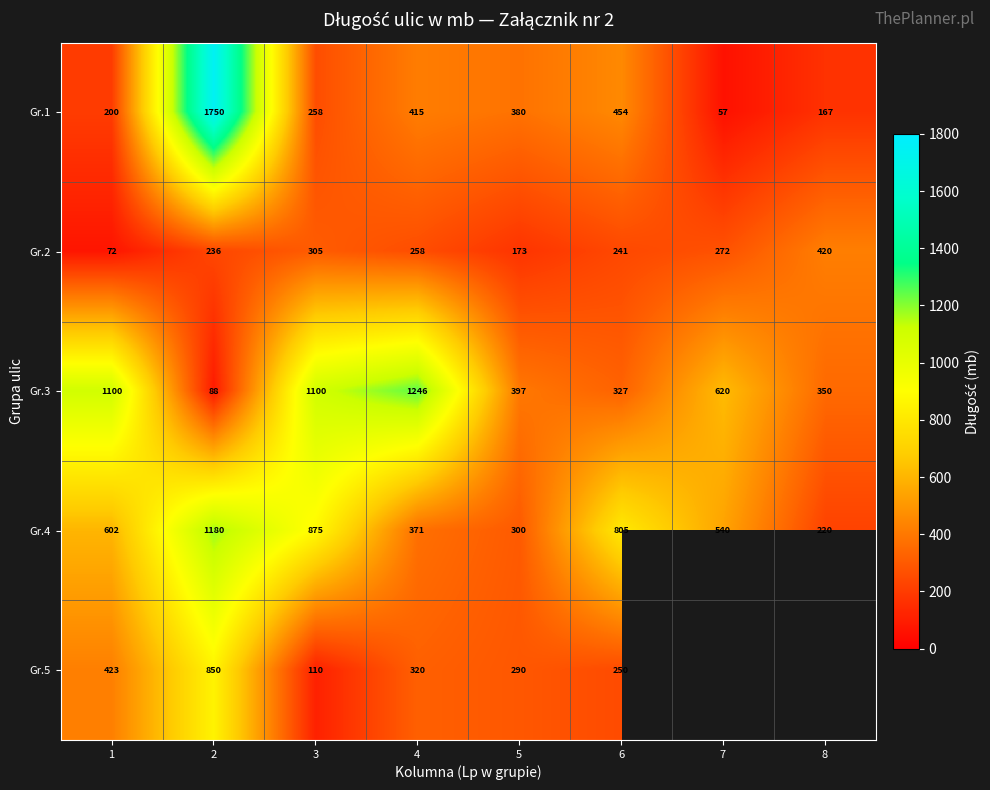

What is the difference between the second highest and second lowest values in the Gr.4 series?

575